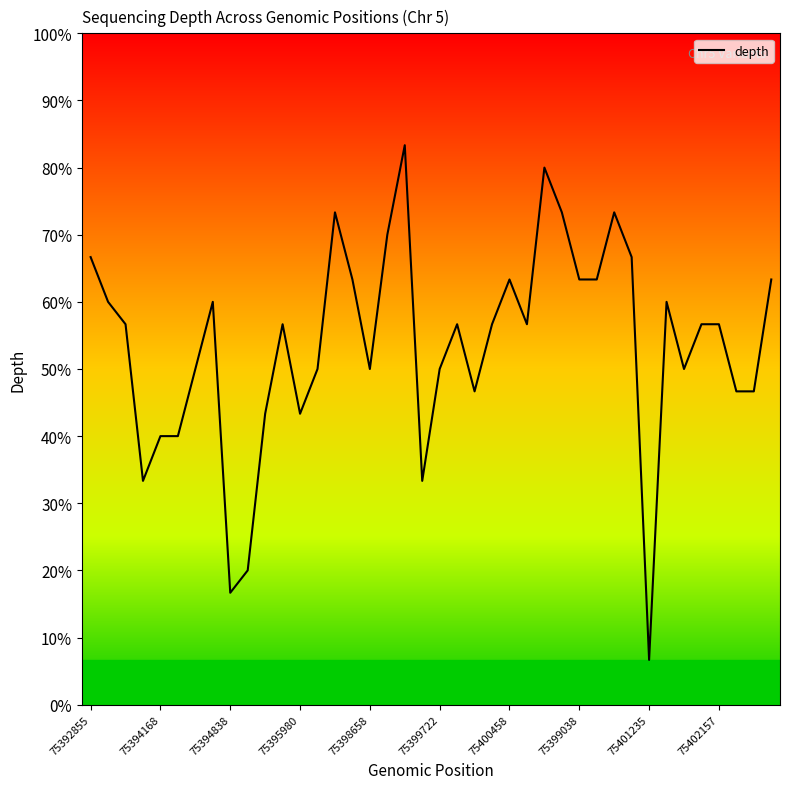

Does the chart have visible grid lines?

No